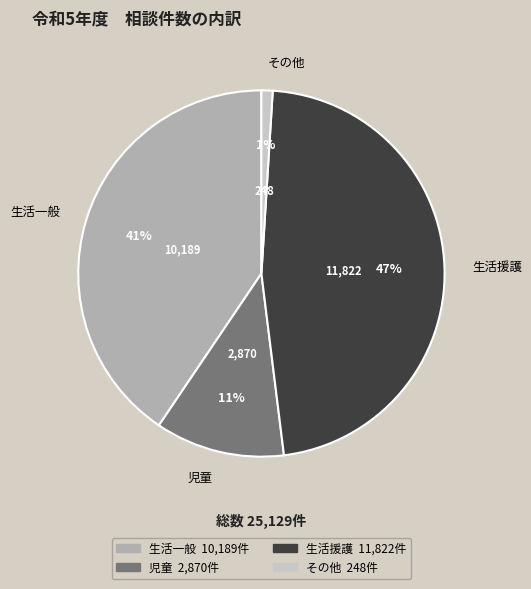

The 生活援護 slice represents 52% of the pie. True or false?

False